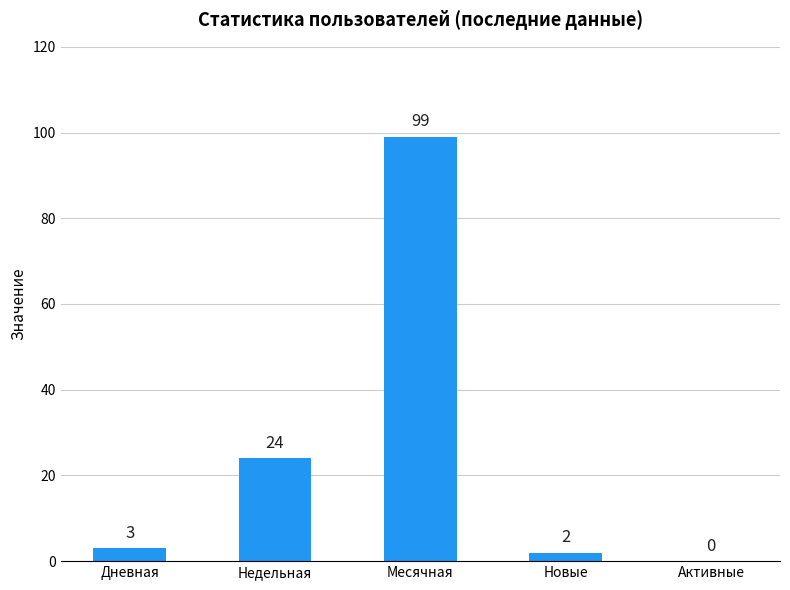

What is the change in value from Дневная to Недельная?

+21